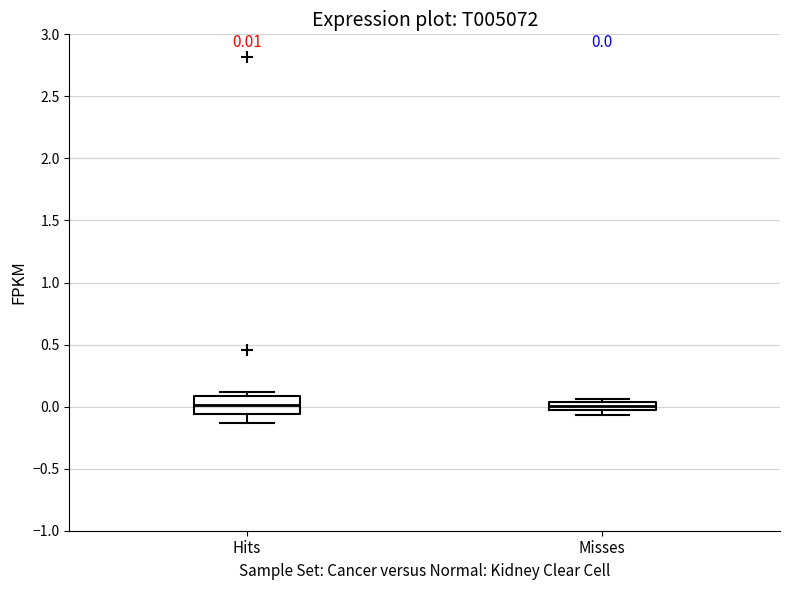

Which box is the tallest, from its lower edge to its upper edge?

Hits